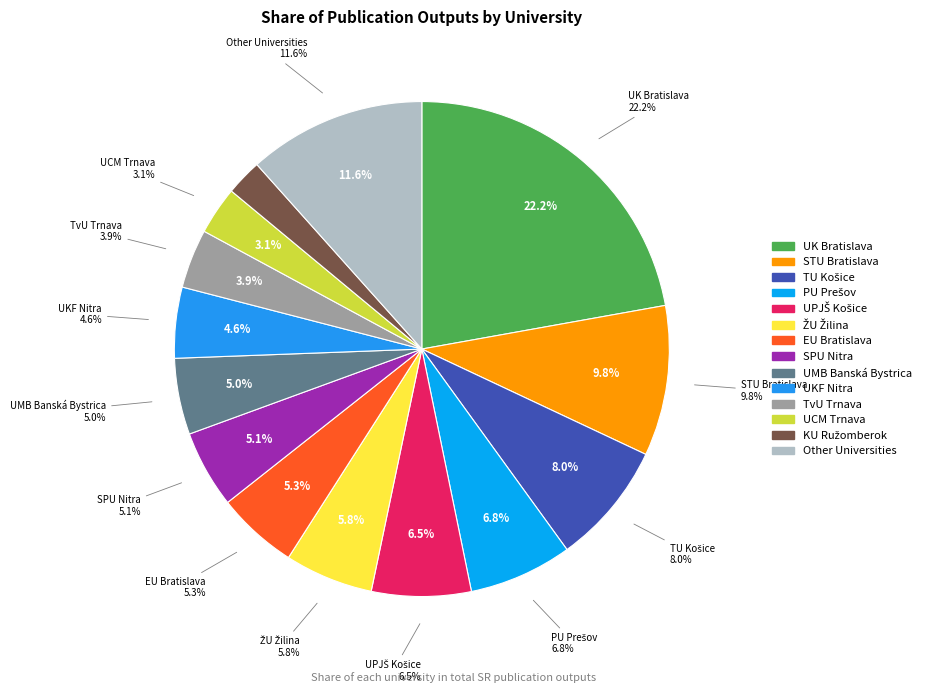

Which slice is the smallest?

KU Ružomberok